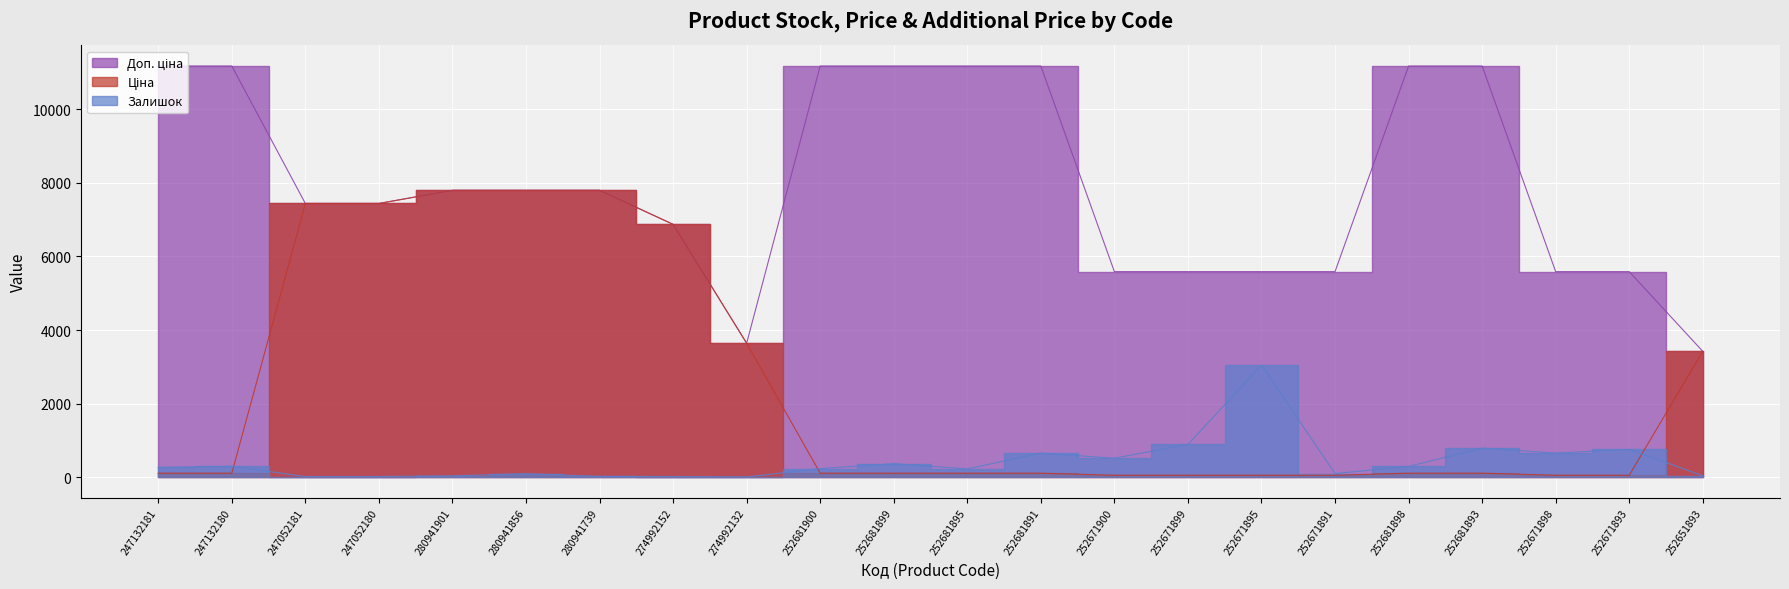

At which category does the chart reach its peak across all series?

247132181